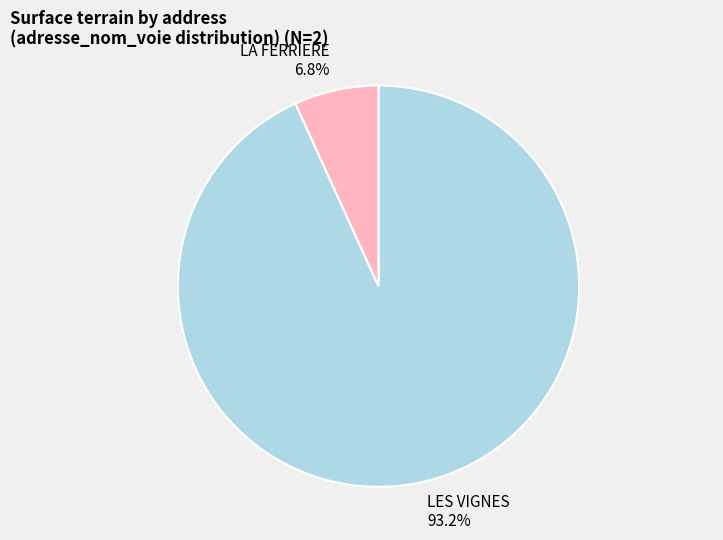

How many slices are in this pie chart?

2